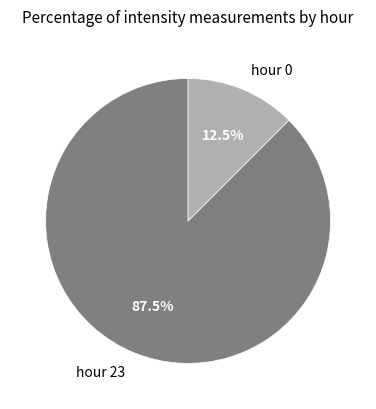

Between hour 23 and hour 0, which is larger?

hour 23